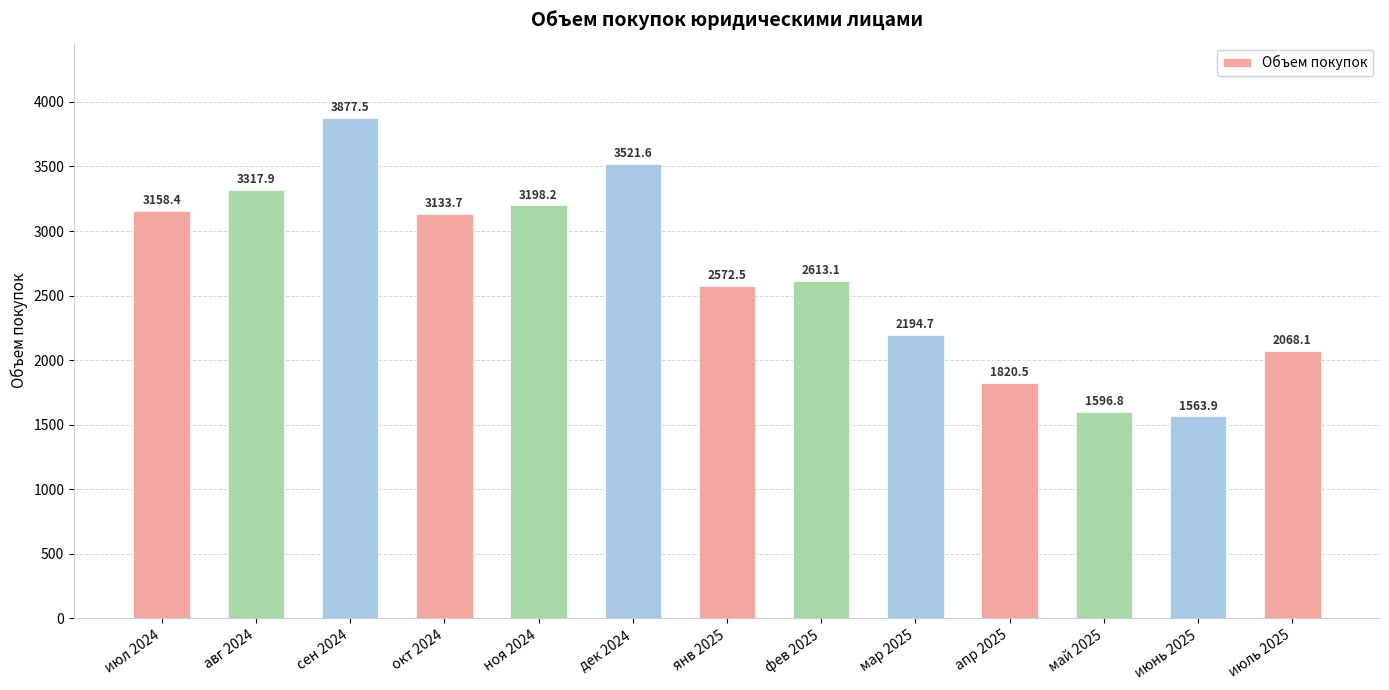

The chart shows a value of 2262.0 at май 2025. True or false?

False